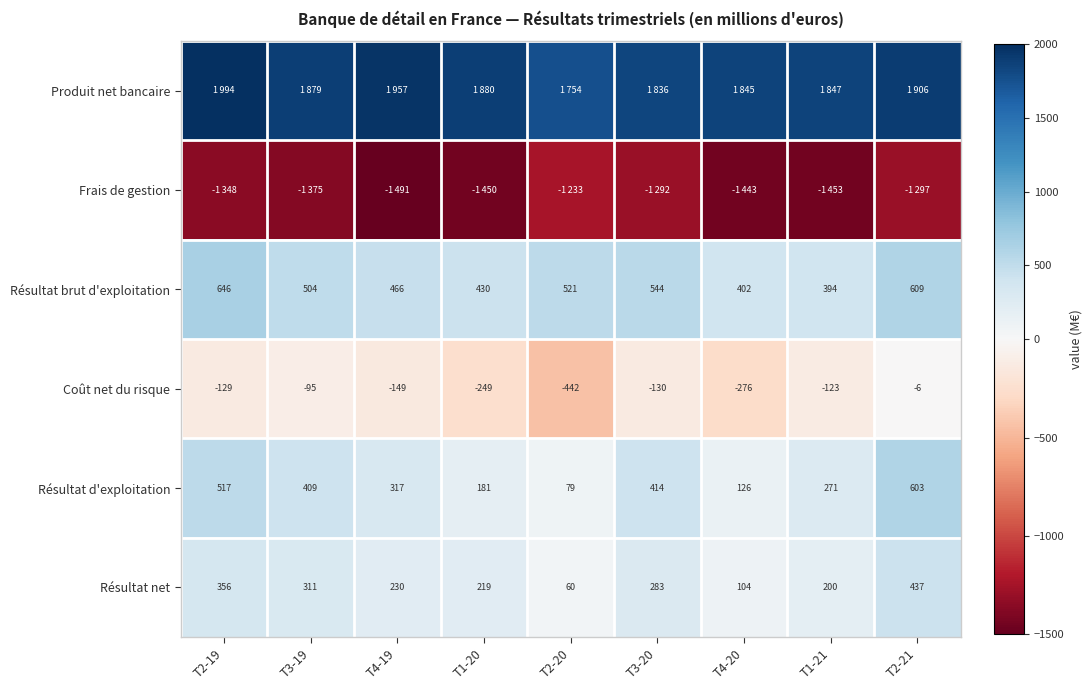

What is the maximum value for Résultat d'exploitation?

603